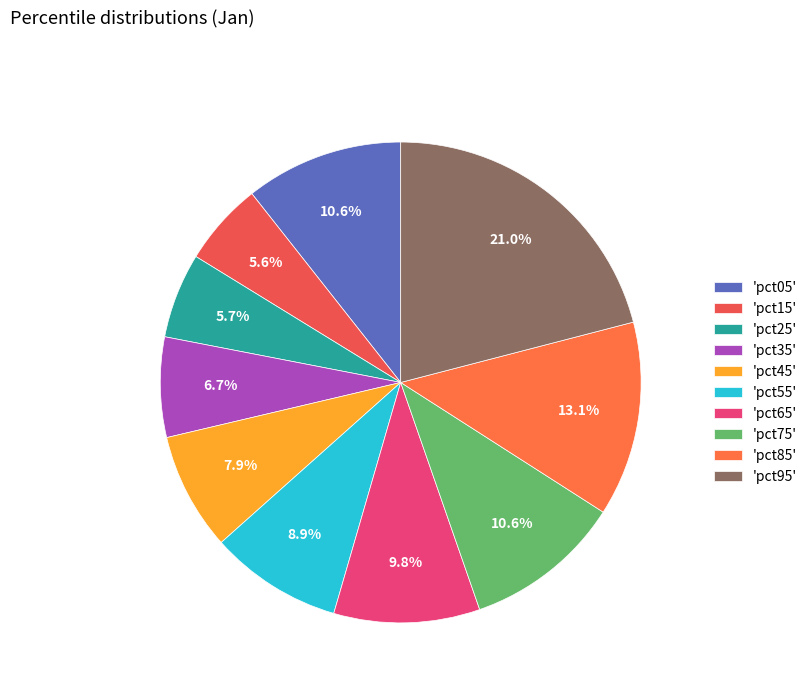

Count the number of slices in the pie.

10